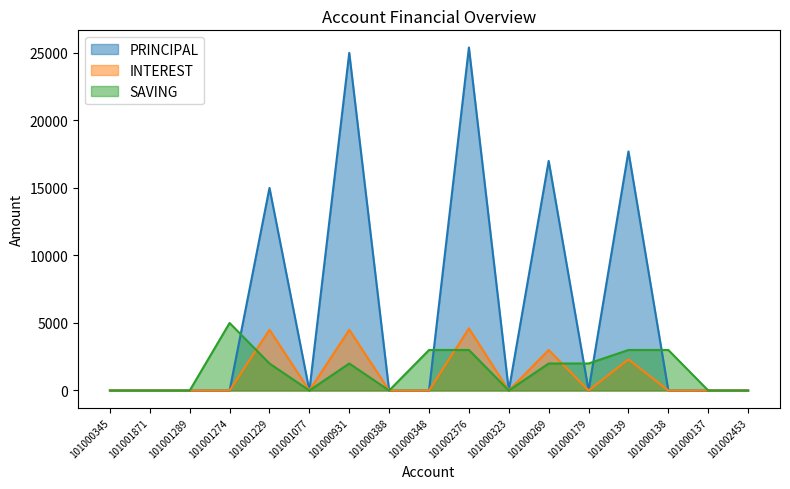

What are all the series names shown in the legend?

PRINCIPAL, INTEREST, SAVING